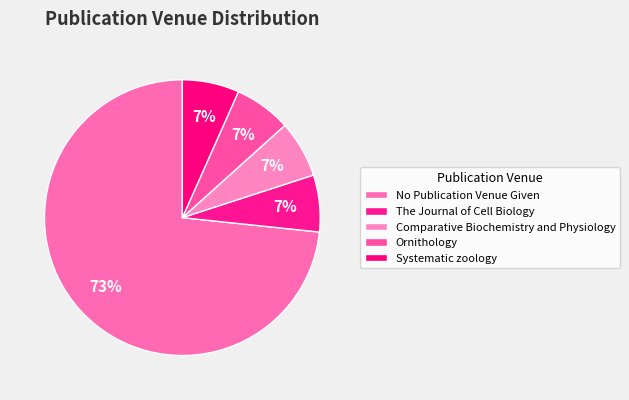

How many slices are in this pie chart?

5